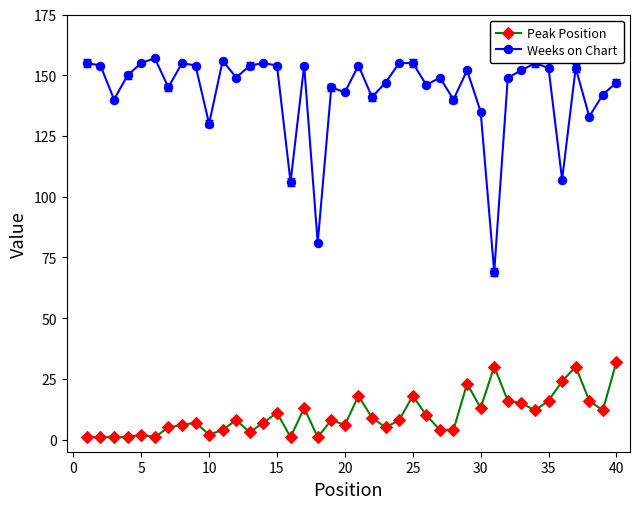

What is the sum of all Peak Position values?

404